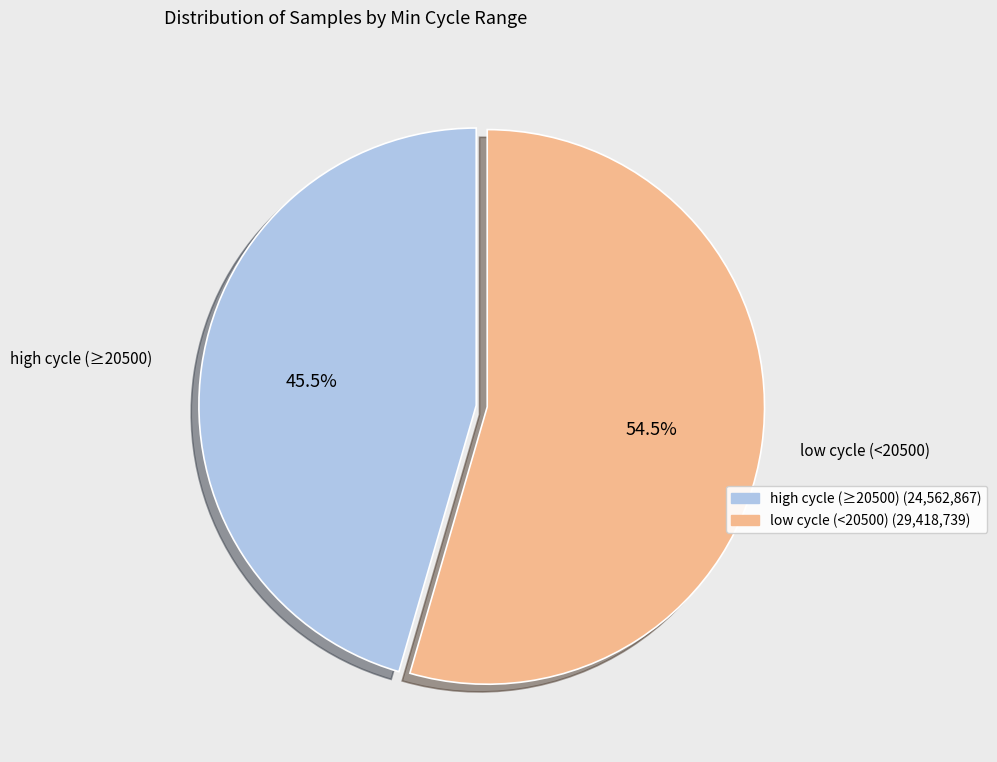

Does any single category account for the majority?

Yes